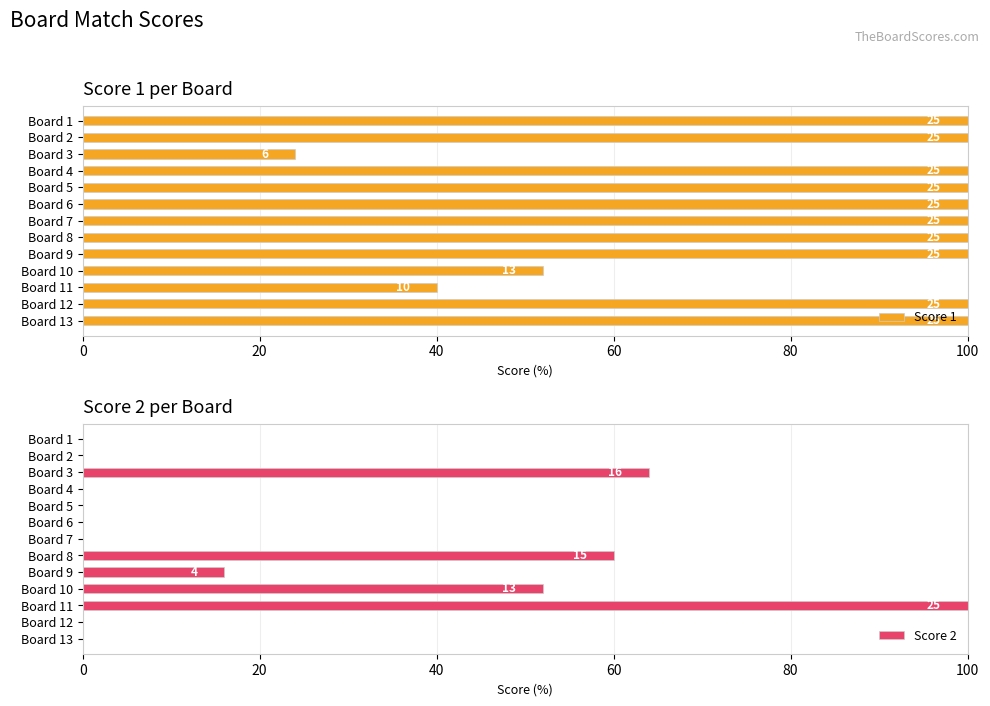

What is the sum of all Score 2 values?

292